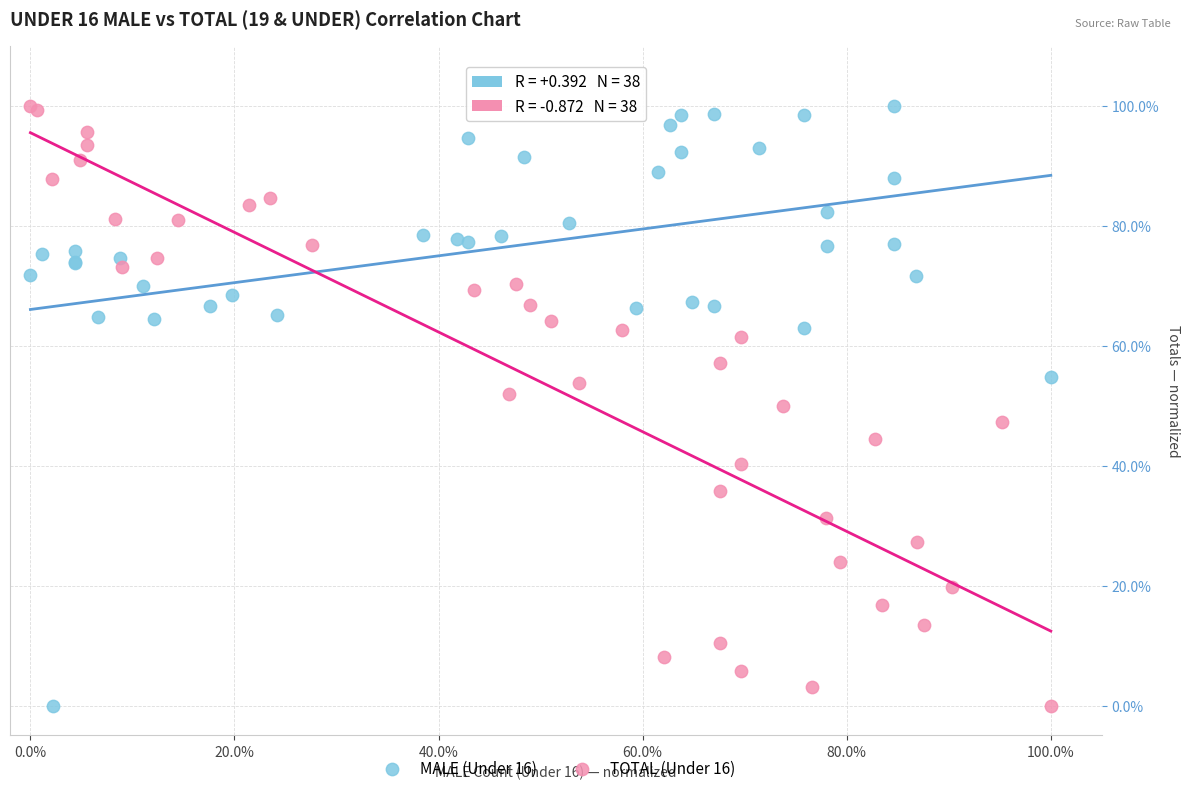

What are all the series names shown in the legend?

MALE (Under 16), TOTAL (Under 16)